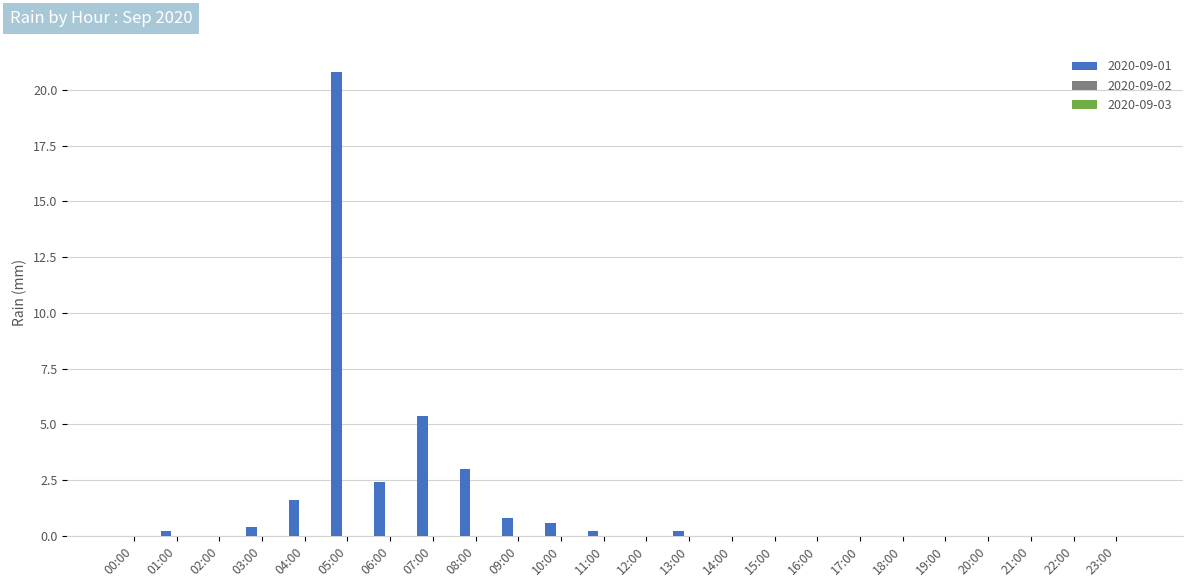

What is the greatest value displayed?

20.8